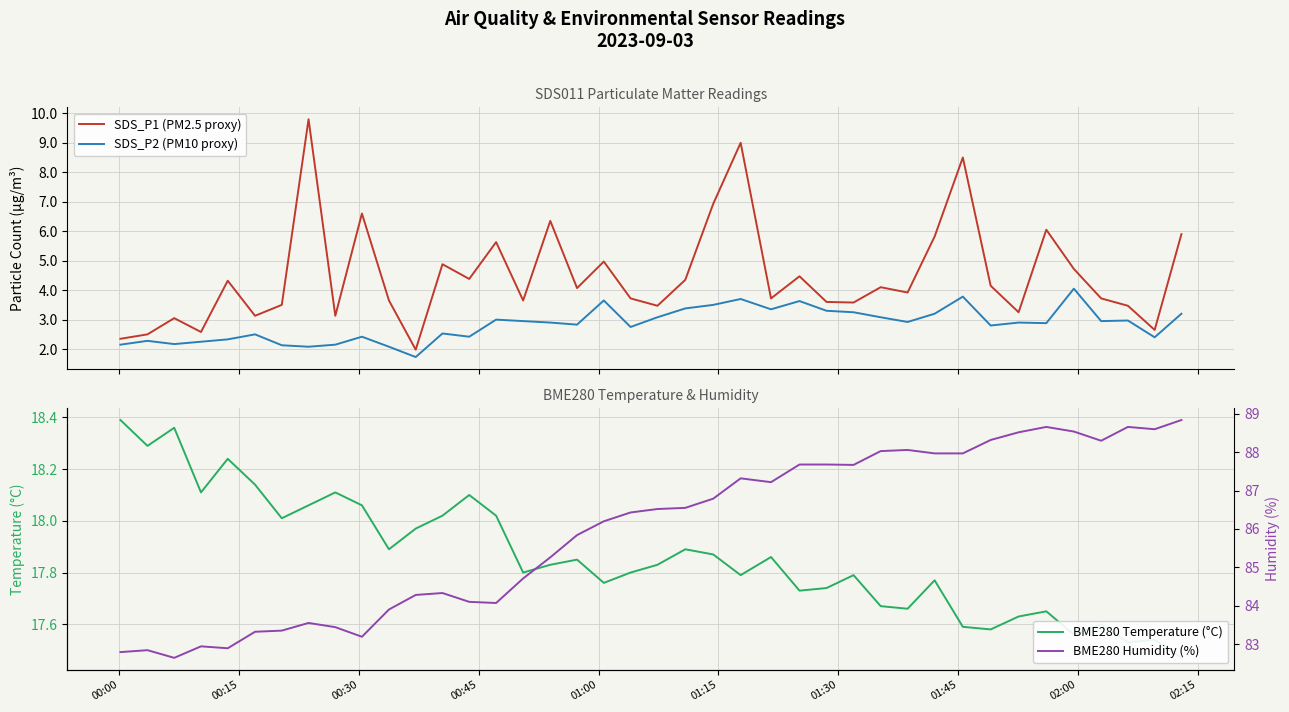

What is the sum of all BME280 Temperature (°C) values?

714.6